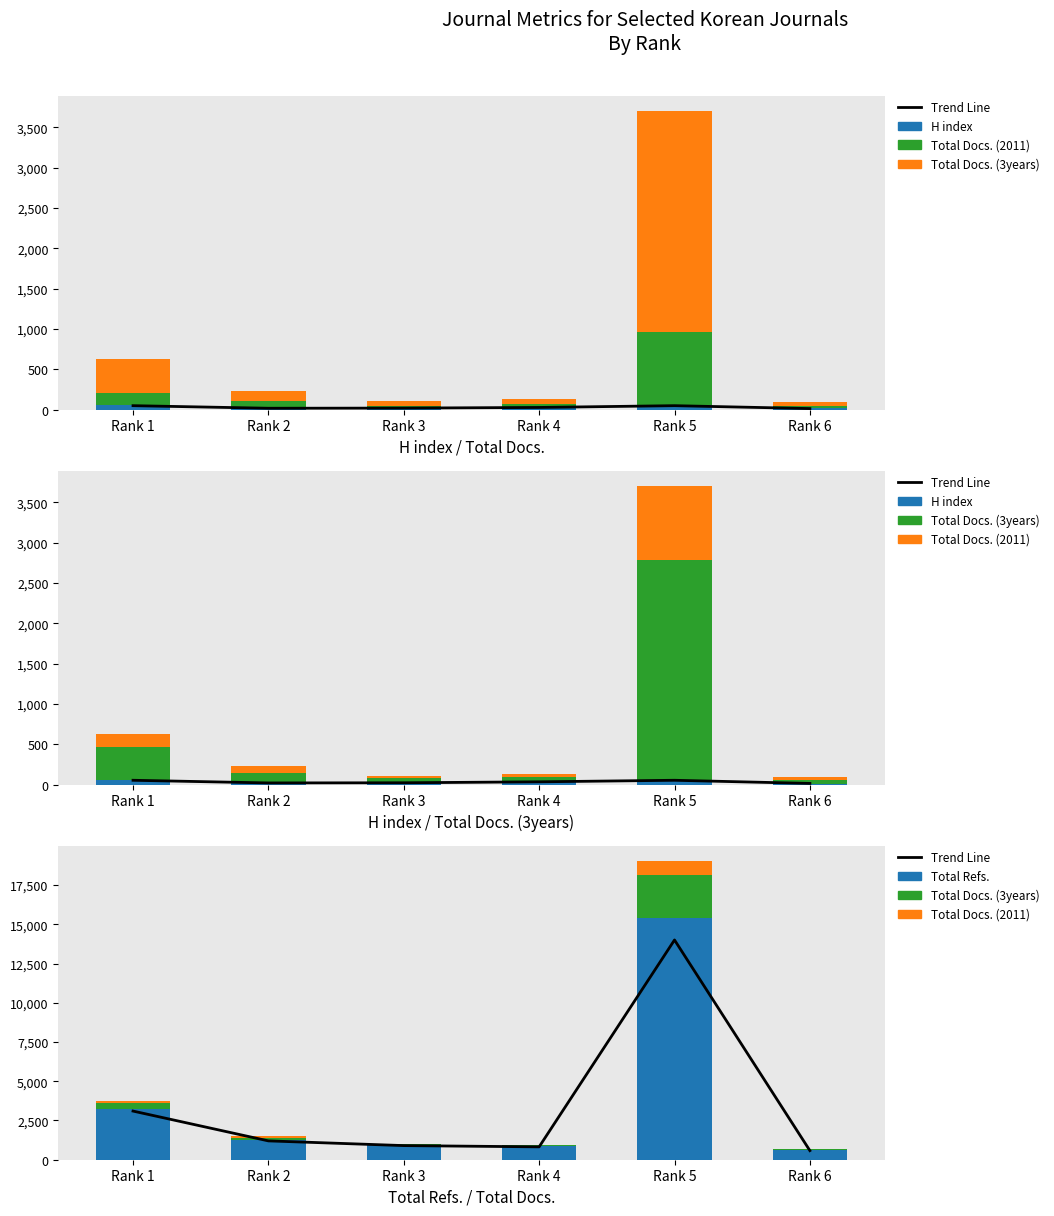

How many groups of bars are there?

6